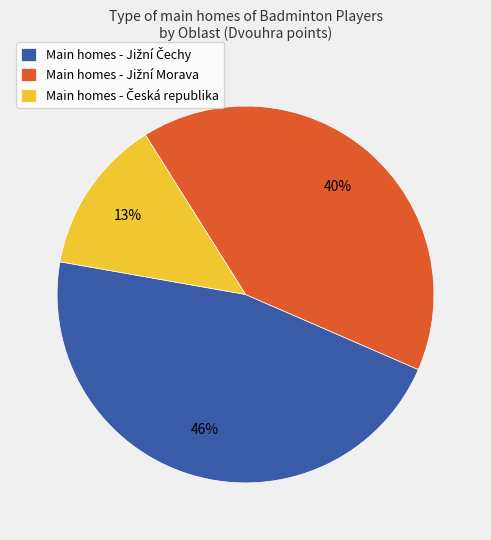

Does any single category account for the majority?

No